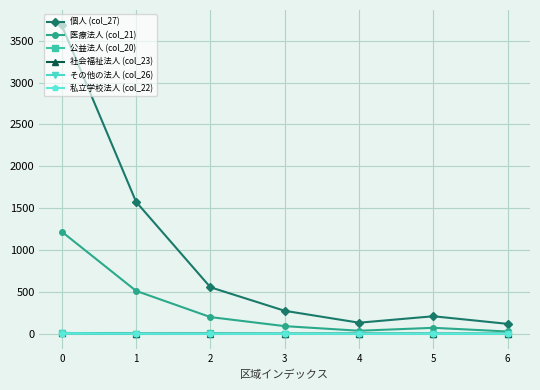

What is the greatest value displayed?

3682